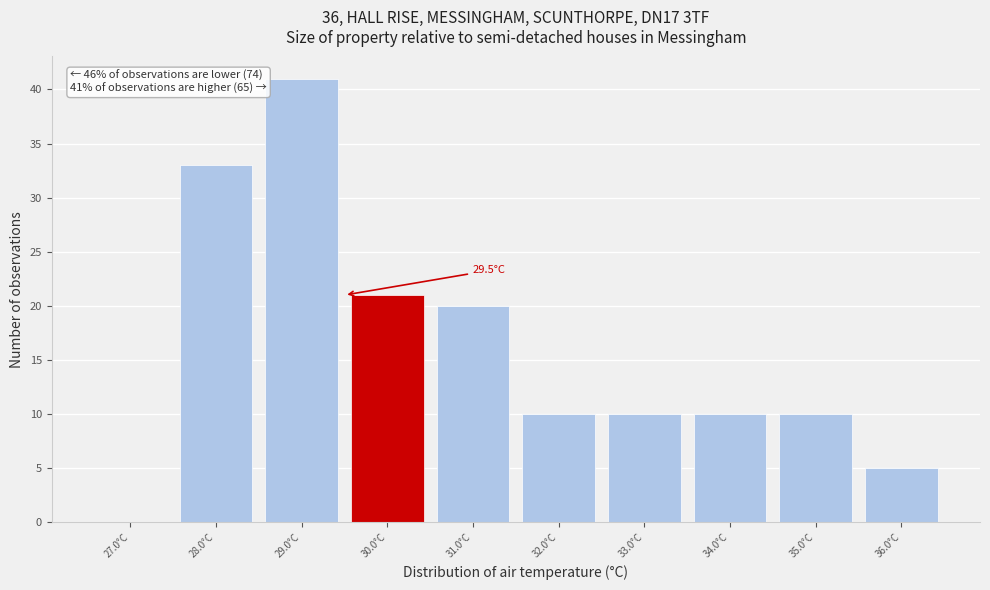

Over which range of the x-axis is the bar tallest?

28.5 to 29.5